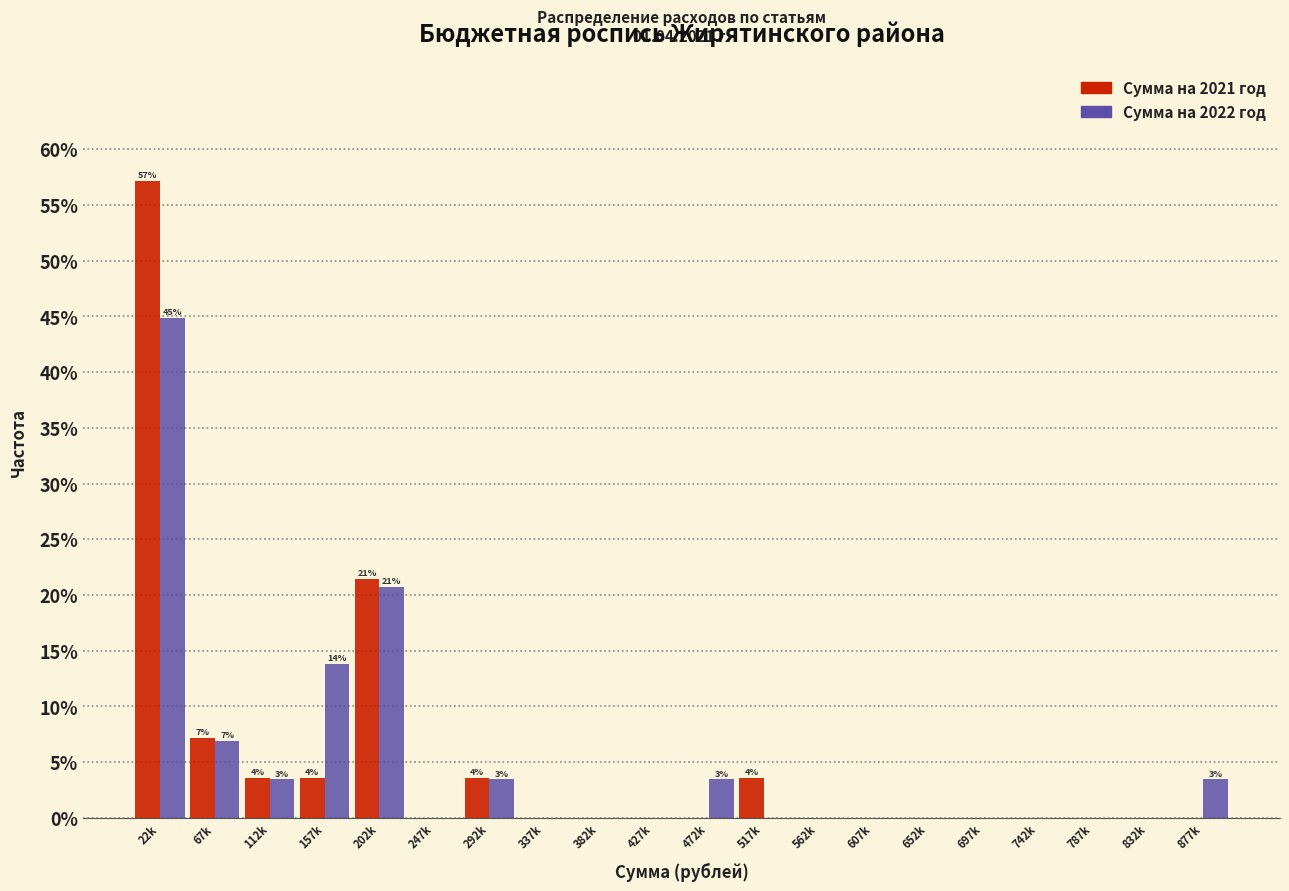

The value of Сумма на 2021 год at 337k is 27.3. True or false?

False